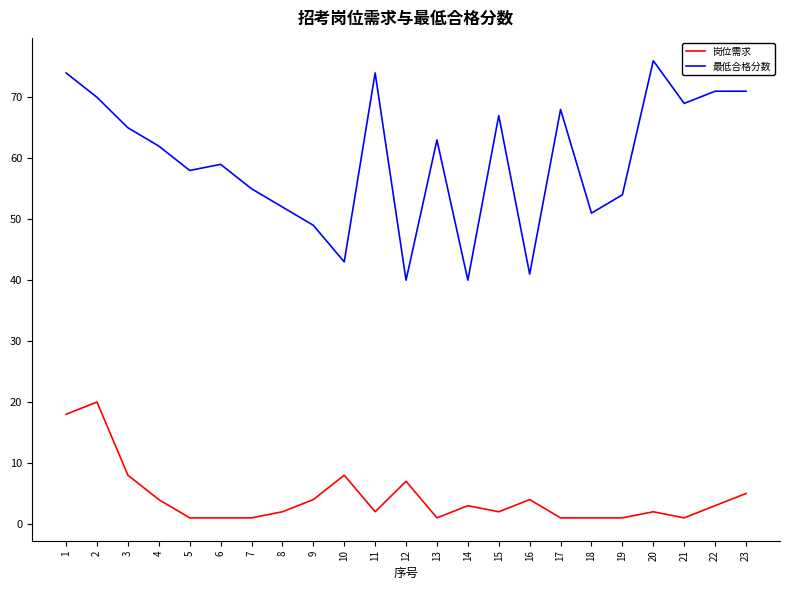

Which series has the largest range (max minus min)?

最低合格分数